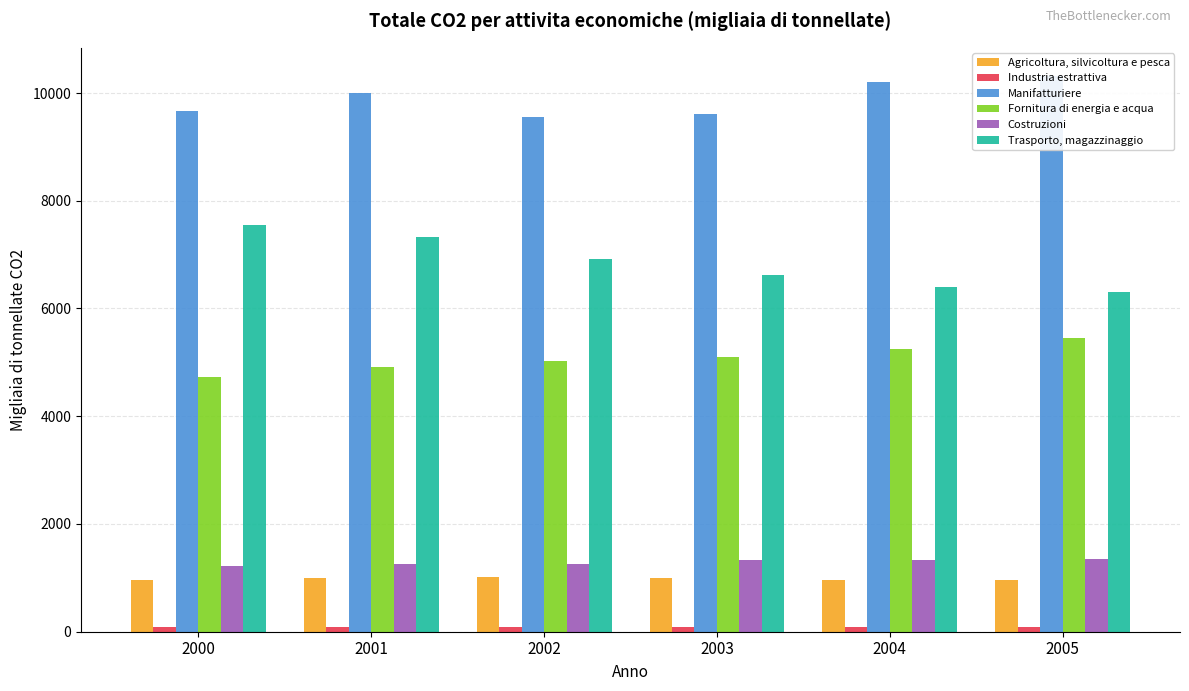

At which category is the sum across all series the highest?

2001